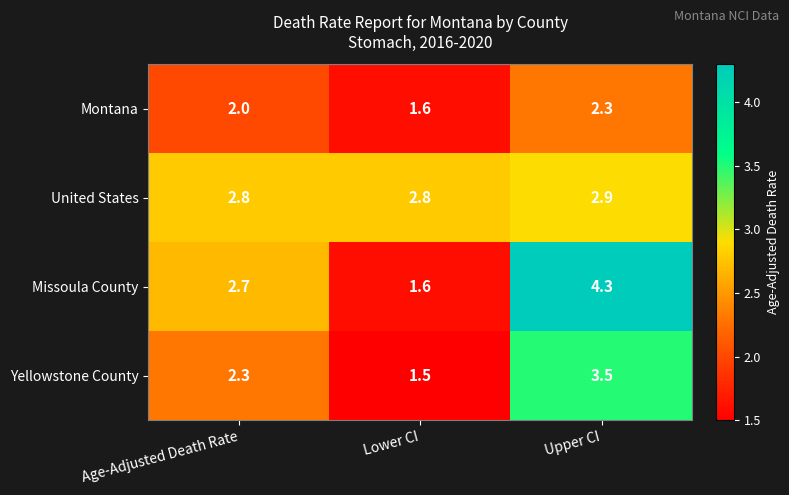

Rank the series by their maximum value, from highest to lowest.

Missoula County, Yellowstone County, United States, Montana